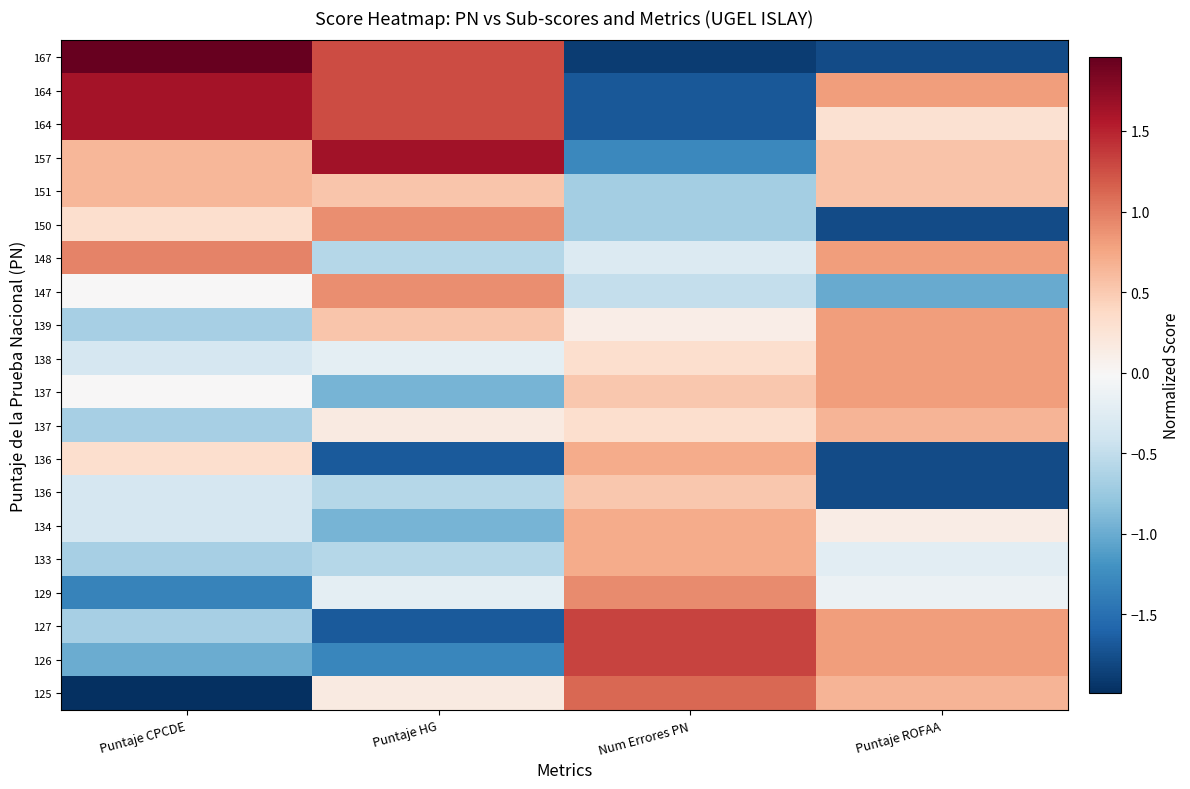

At which category is the sum across all series the highest?

Num Errores PN